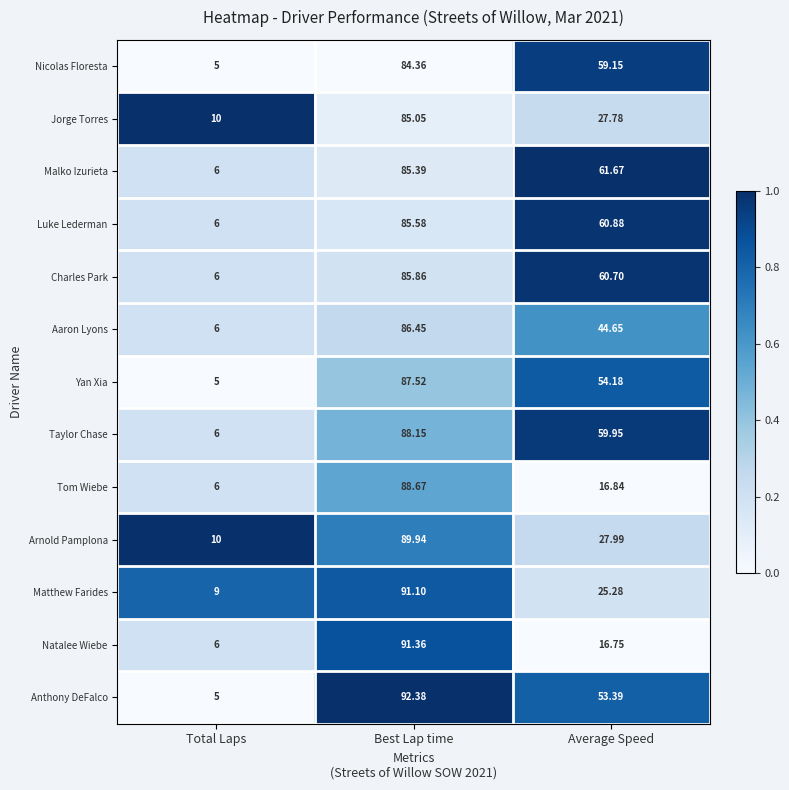

How many categories are shown in the chart?

3